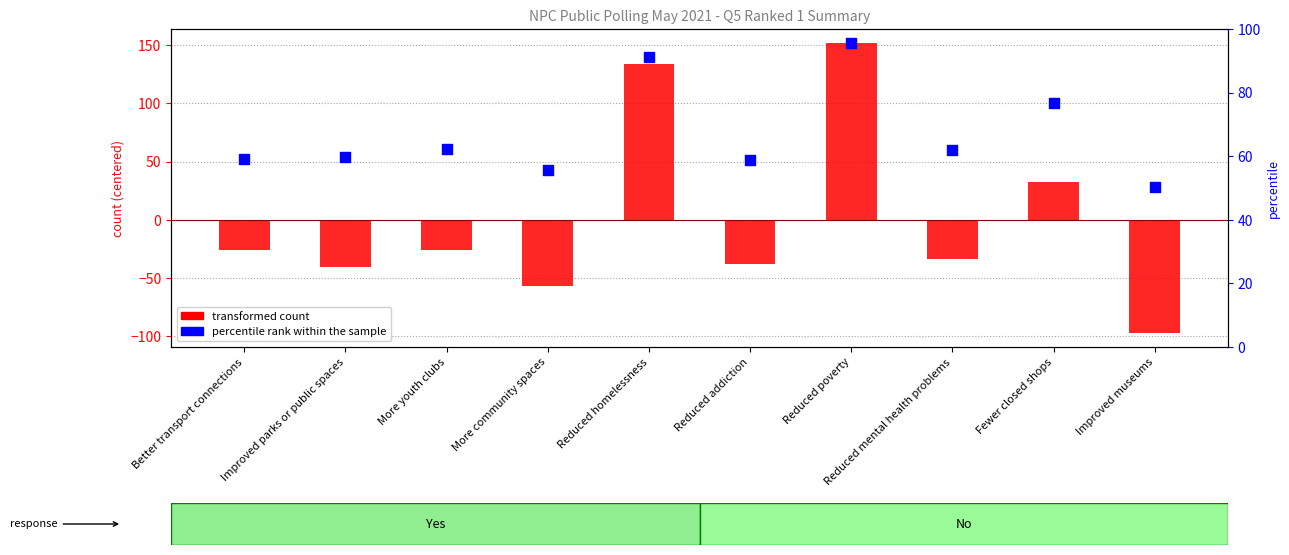

Which series contains the highest Y value?

transformed count